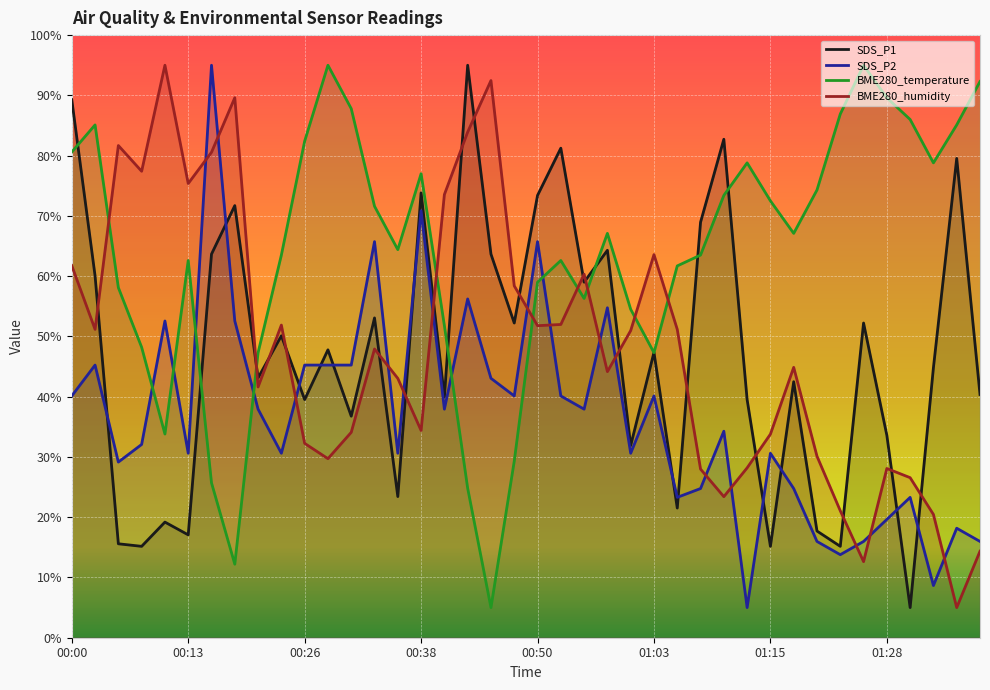

Reading right to left, list all the values displayed in this chart.

SDS_P1: 40.4	79.5	44.8	5.0	33.6	52.2	15.2	17.7	42.5	15.2	39.5	82.7	69.0	21.5	47.4	31.9	64.3	59.0	81.2	73.4	52.2	63.7	95.0	39.9	73.8	23.4	53.1	36.8	47.8	39.5	50.1	43.1	71.7	63.7	17.1	19.2	15.2	15.6	60.1	89.3
SDS_P2: 16.0	18.2	8.7	23.3	19.6	16.0	13.8	16.0	24.8	30.6	5.0	34.3	24.8	23.3	40.1	30.6	54.8	37.9	40.1	65.7	40.1	43.0	56.2	37.9	70.9	30.6	65.7	45.2	45.2	45.2	30.6	37.9	52.6	95.0	30.6	52.6	32.1	29.1	45.2	40.1
BME280_temperature: 92.3	85.1	78.8	86.0	89.6	95.0	86.9	74.3	67.1	72.5	78.8	73.4	63.5	61.7	47.3	54.5	67.1	56.3	62.6	59.0	29.3	5.0	24.8	51.8	77.0	64.4	71.6	87.8	95.0	82.4	63.5	47.3	12.2	25.7	62.6	33.8	48.2	58.1	85.1	80.6
BME280_humidity: 14.4	5.0	20.5	26.6	28.1	12.6	21.1	30.1	44.9	33.8	28.2	23.4	28.0	51.2	63.6	51.0	44.2	60.3	52.0	51.8	58.4	92.5	83.9	73.5	34.4	43.0	47.9	34.1	29.7	32.3	51.9	41.6	89.6	80.6	75.4	95.0	77.4	81.7	51.2	61.7